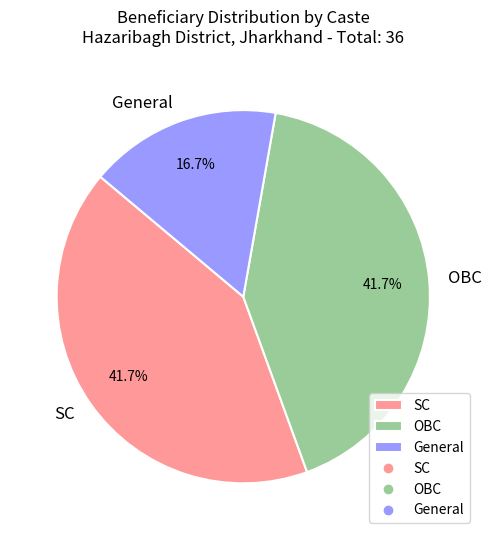

To the nearest percent, what percentage of the pie is OBC?

42%